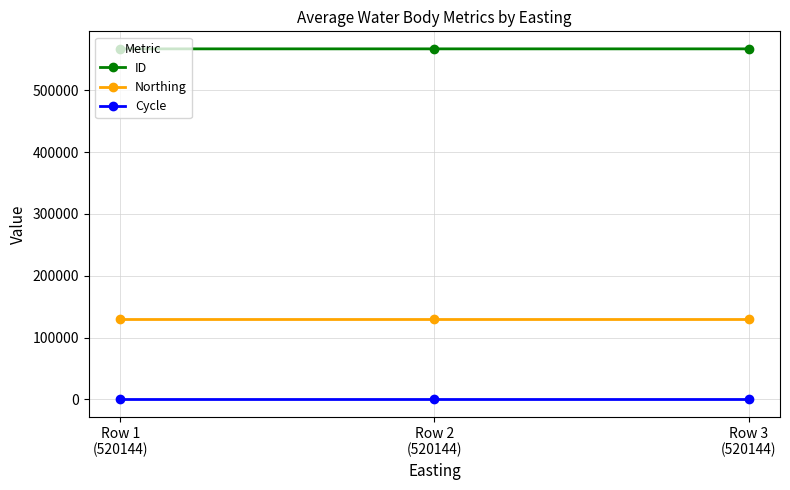

What is the sum of all Cycle values?

9